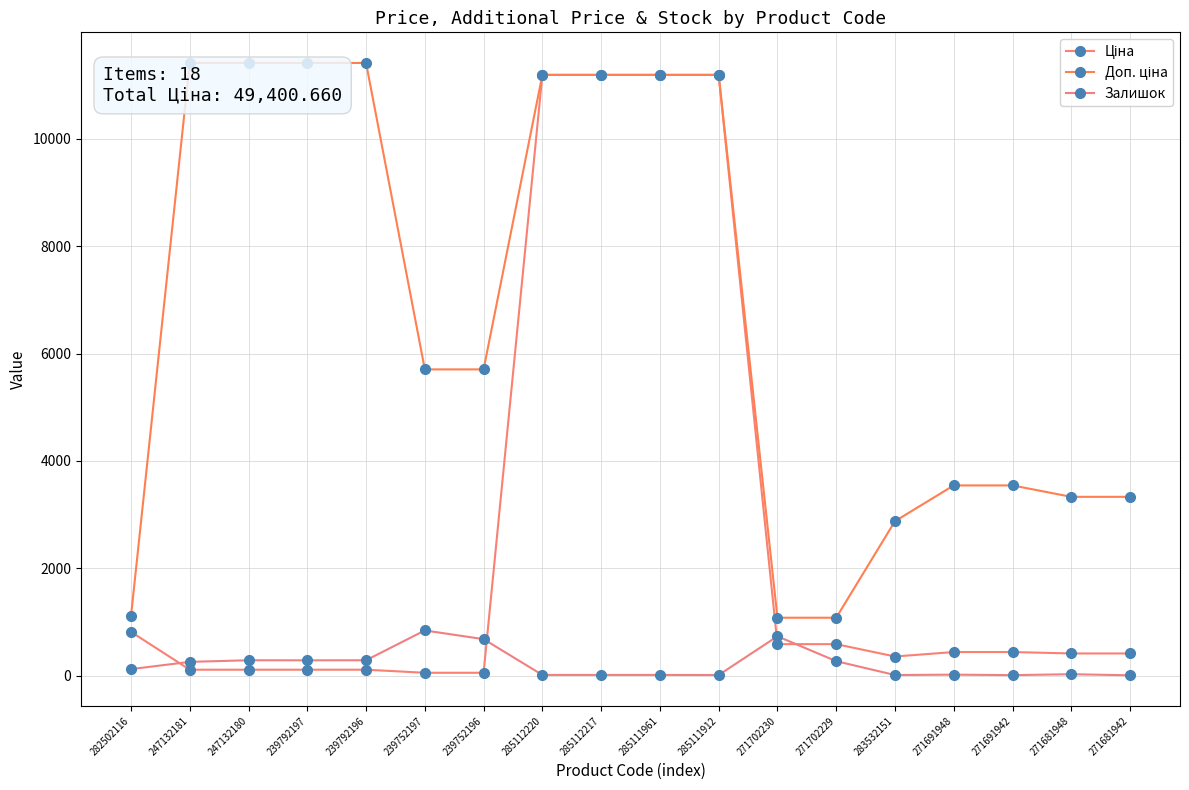

Is this an area chart (filled region under the line)?

No